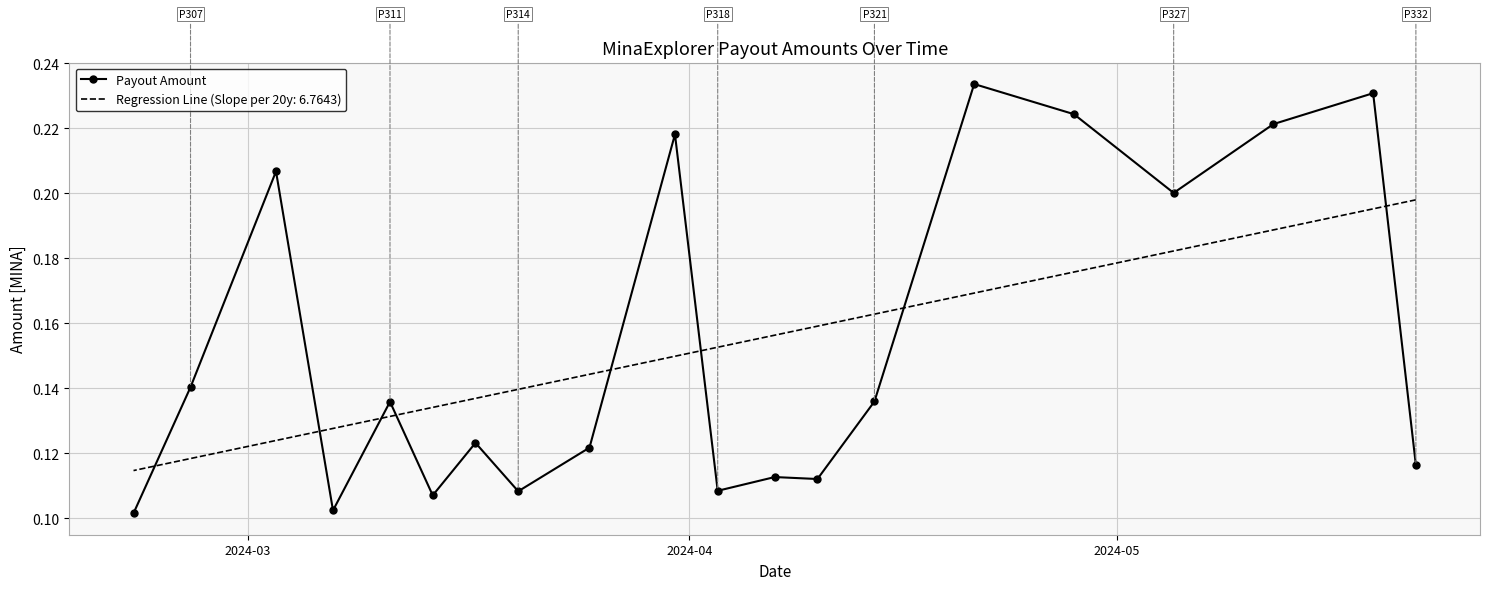

What is the approximate value at 2024-05?

0.2